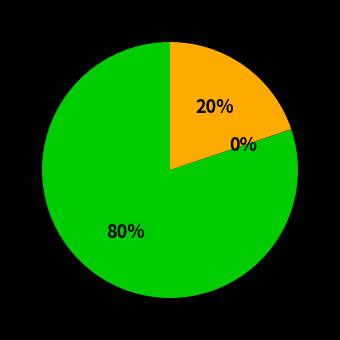

To the nearest percent, what is the average slice percentage?

33%